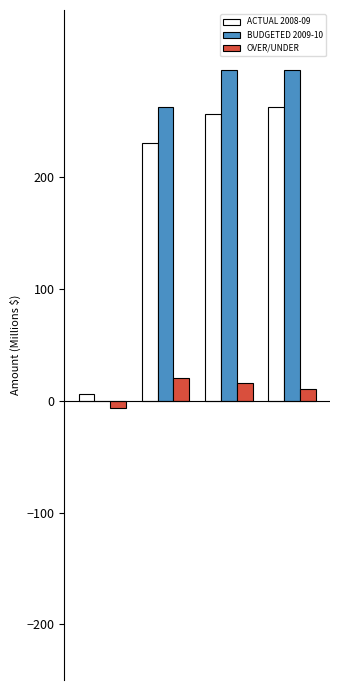

How many data points does each series have?

4